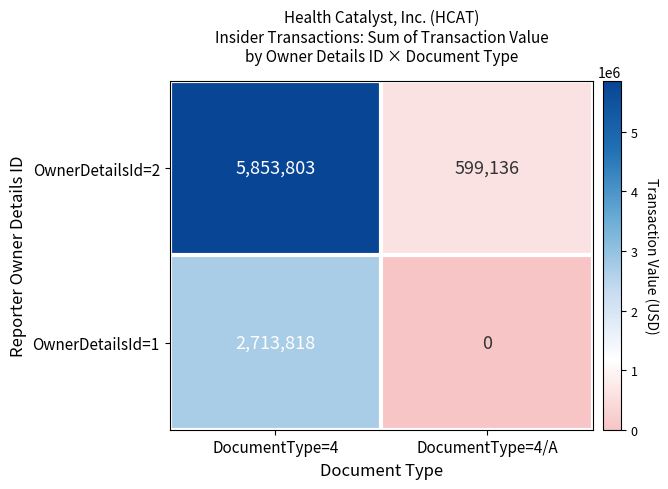

Count the number of data series in this chart.

2